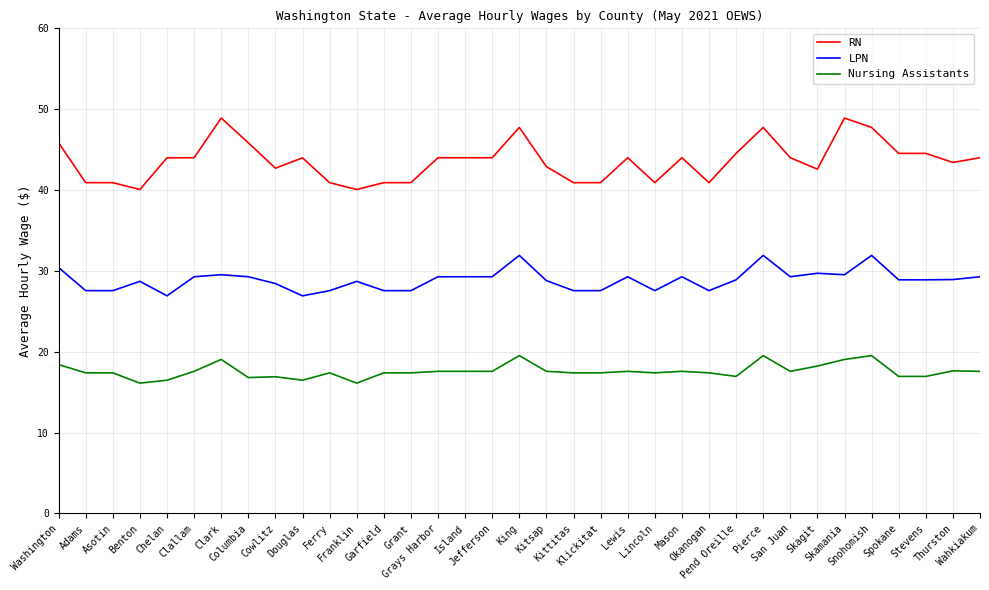

Does the chart display data point markers on the line(s)?

No